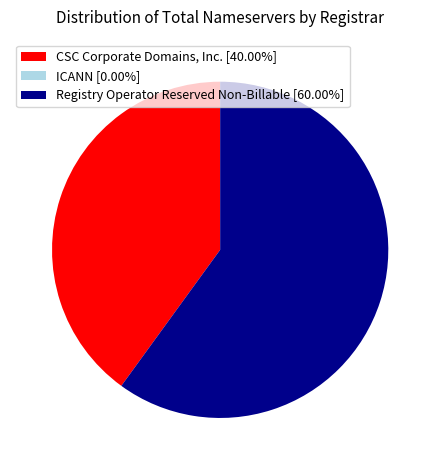

Approximately how many times larger is the value at CSC Corporate Domains, Inc. [40.00%] compared to Registry Operator Reserved Non-Billable [60.00%]?

0.7